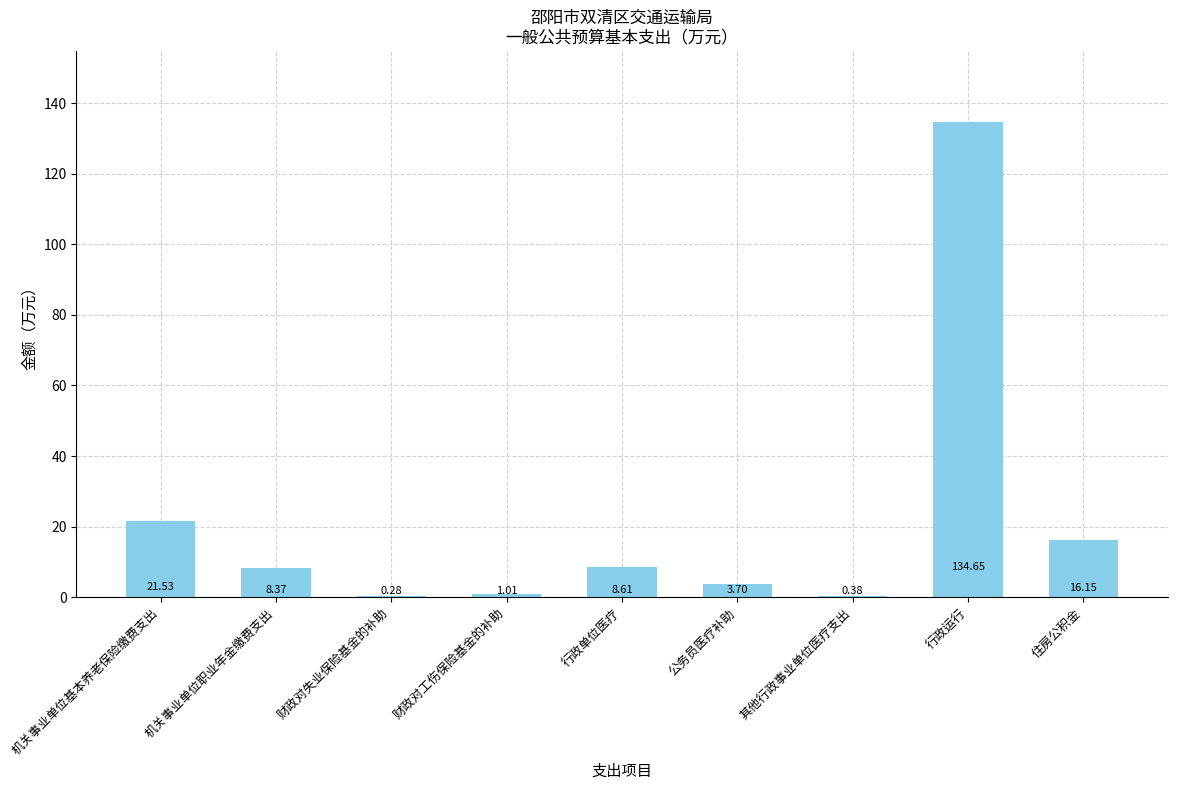

What is the sum of all values?

194.7